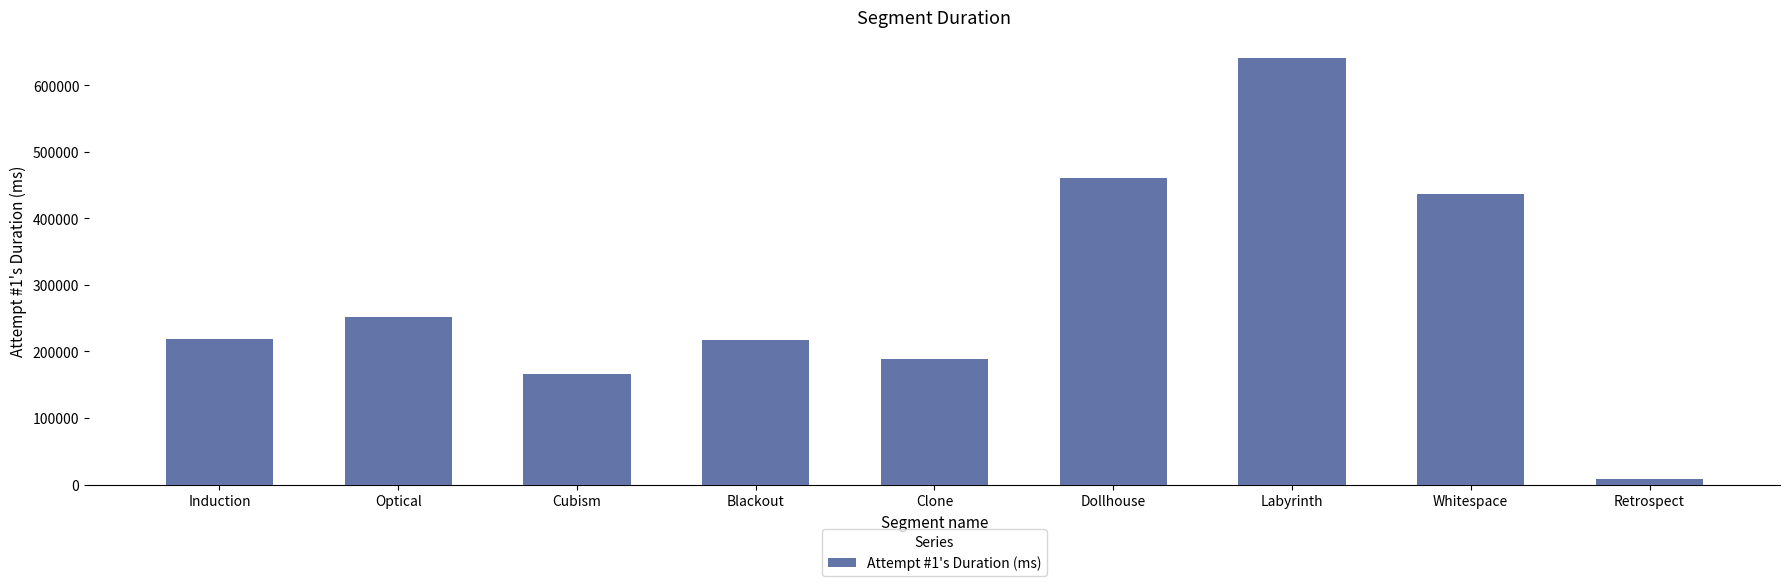

What is the smallest value displayed?

7713